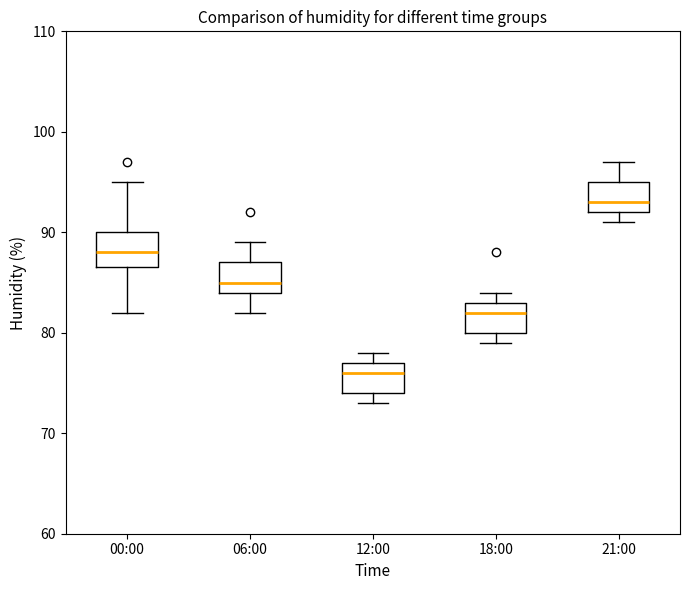

Which box's median line is the lowest?

12:00